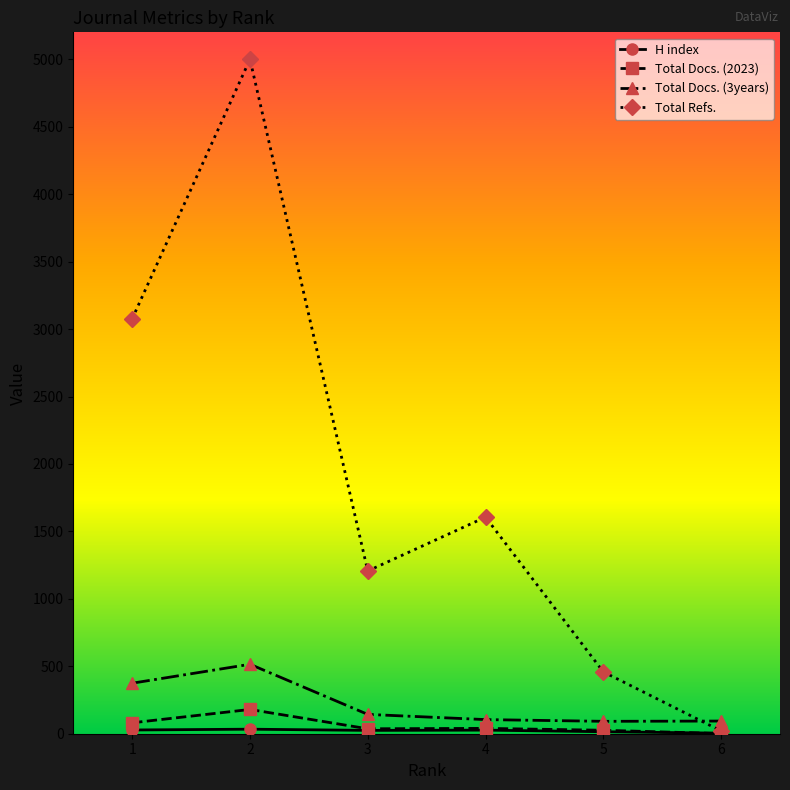

True or false: Total Docs. (2023) and Total Docs. (3years) cross at least once.

False